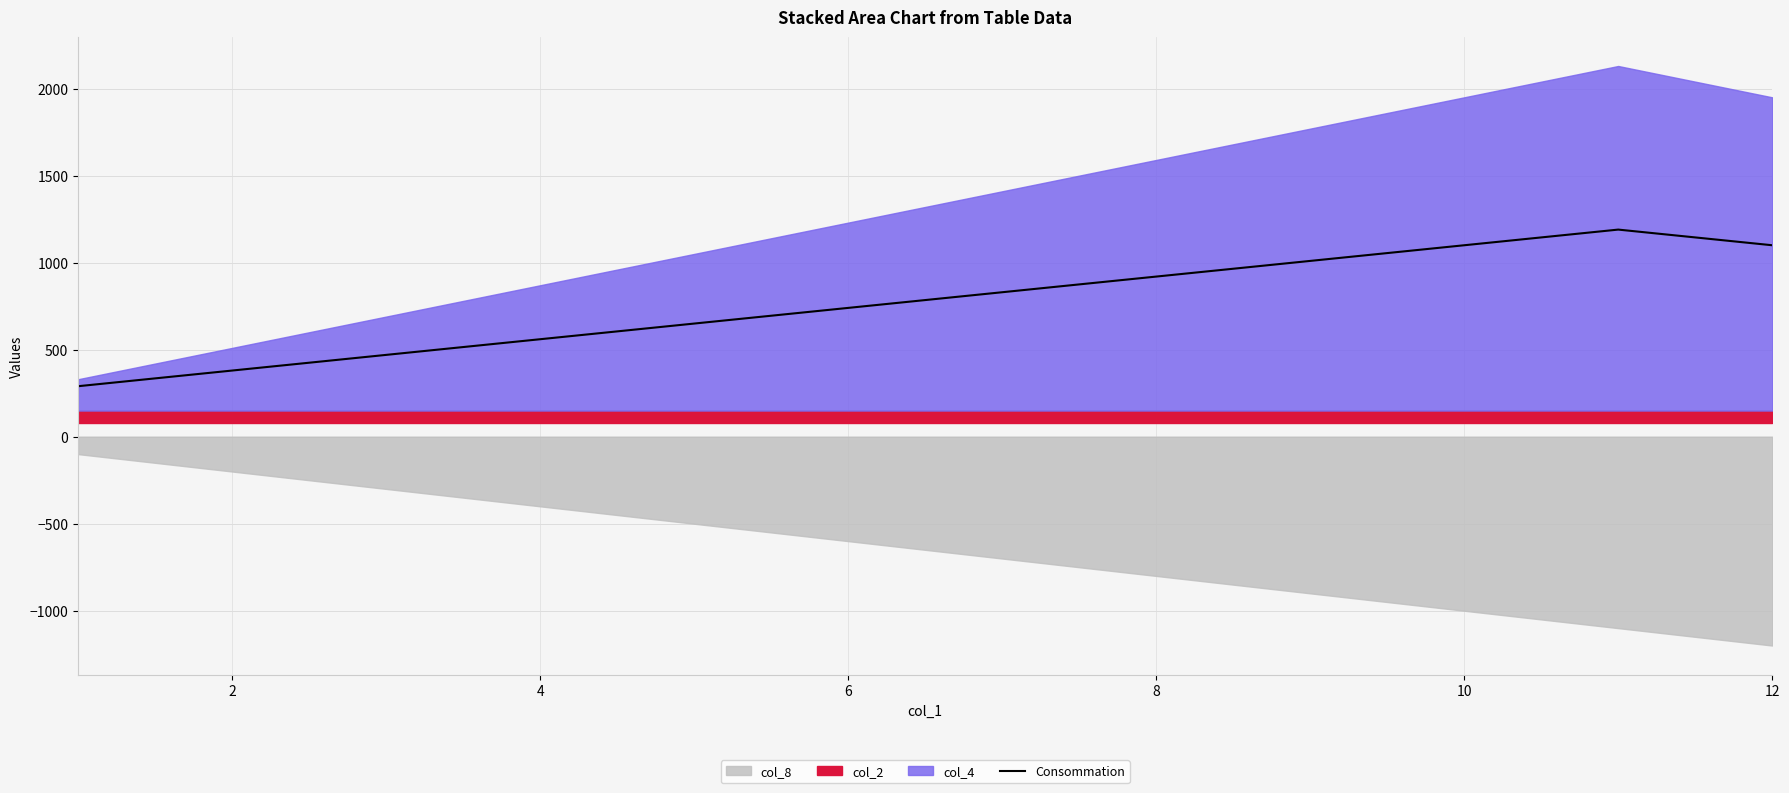

What is the minimum value for Consommation?

290